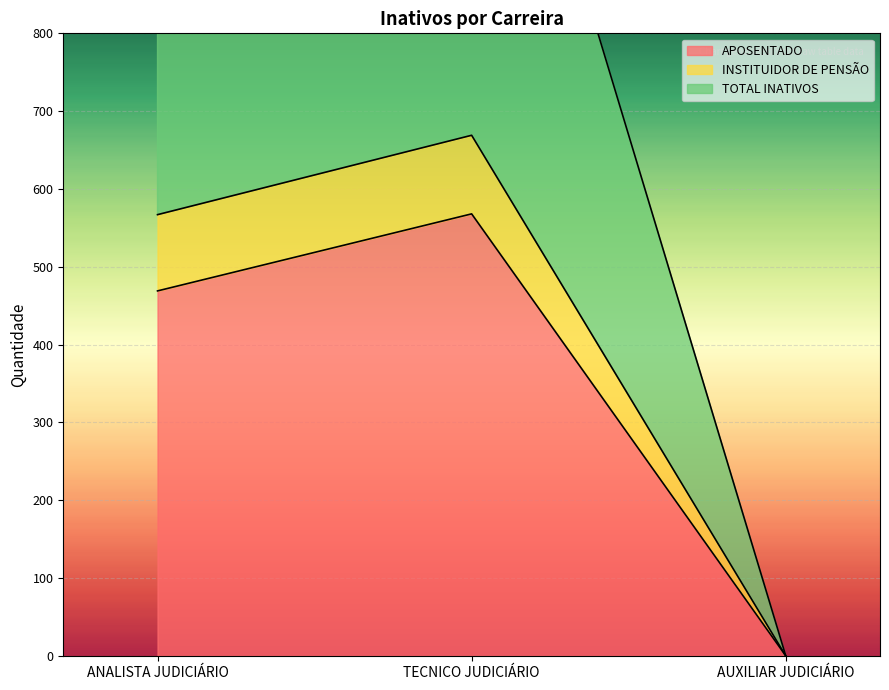

Is the value of APOSENTADO at ANALISTA JUDICIÁRIO greater than the value of TOTAL INATIVOS at TECNICO JUDICIÁRIO?

No